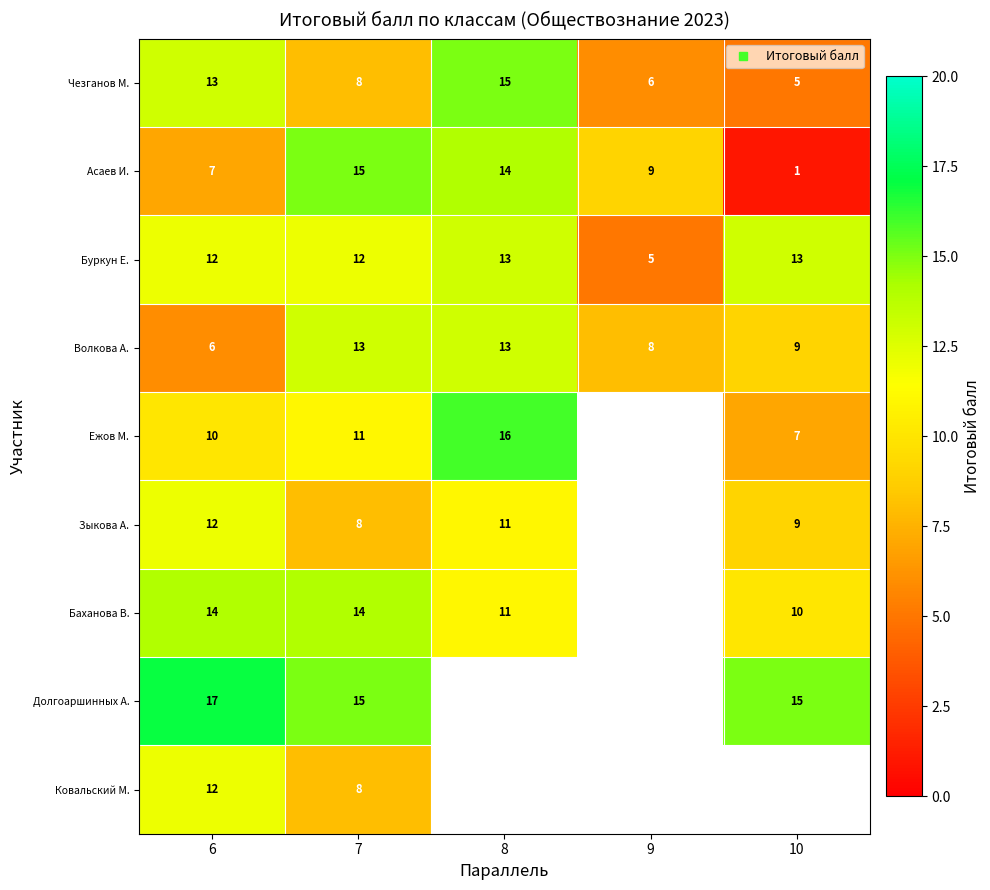

Rank the series by their maximum value, from lowest to highest.

Зыкова А., Ковальский М., Буркун Е., Волкова А., Баханова В., Чезганов М., Асаев И., Ежов М., Долгоаршинных А.